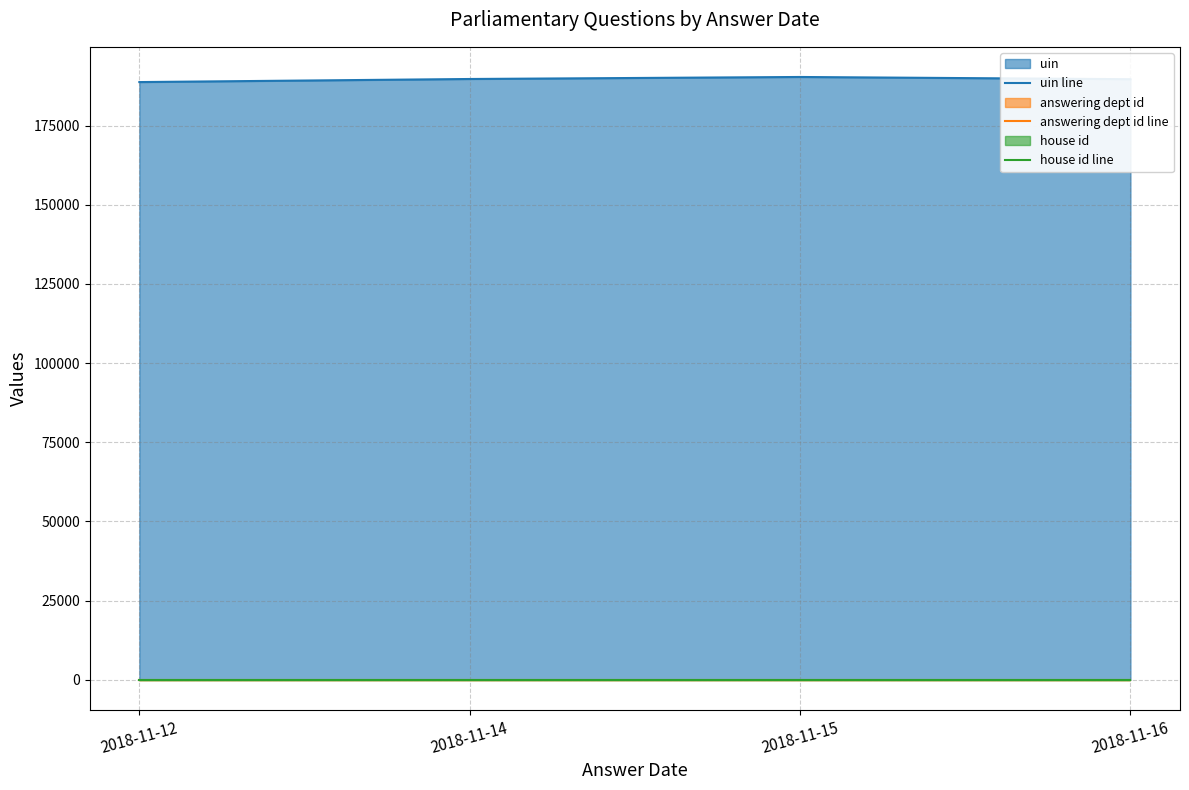

Does the chart have visible grid lines?

Yes